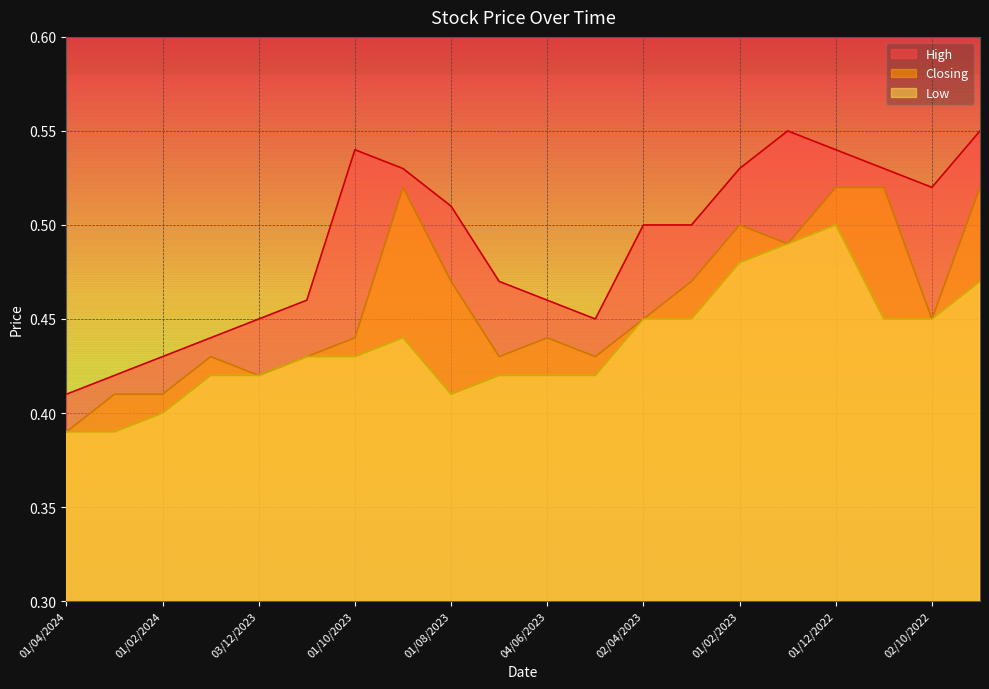

Reading right to left, list all the values displayed in this chart.

High: 0.6	0.5	0.5	0.5	0.6	0.5	0.5	0.5	0.5	0.5	0.5	0.5	0.5	0.5	0.5	0.5	0.4	0.4	0.4	0.4
Closing: 0.5	0.5	0.5	0.5	0.5	0.5	0.5	0.5	0.4	0.4	0.4	0.5	0.5	0.4	0.4	0.4	0.4	0.4	0.4	0.4
Low: 0.5	0.5	0.5	0.5	0.5	0.5	0.5	0.5	0.4	0.4	0.4	0.4	0.4	0.4	0.4	0.4	0.4	0.4	0.4	0.4